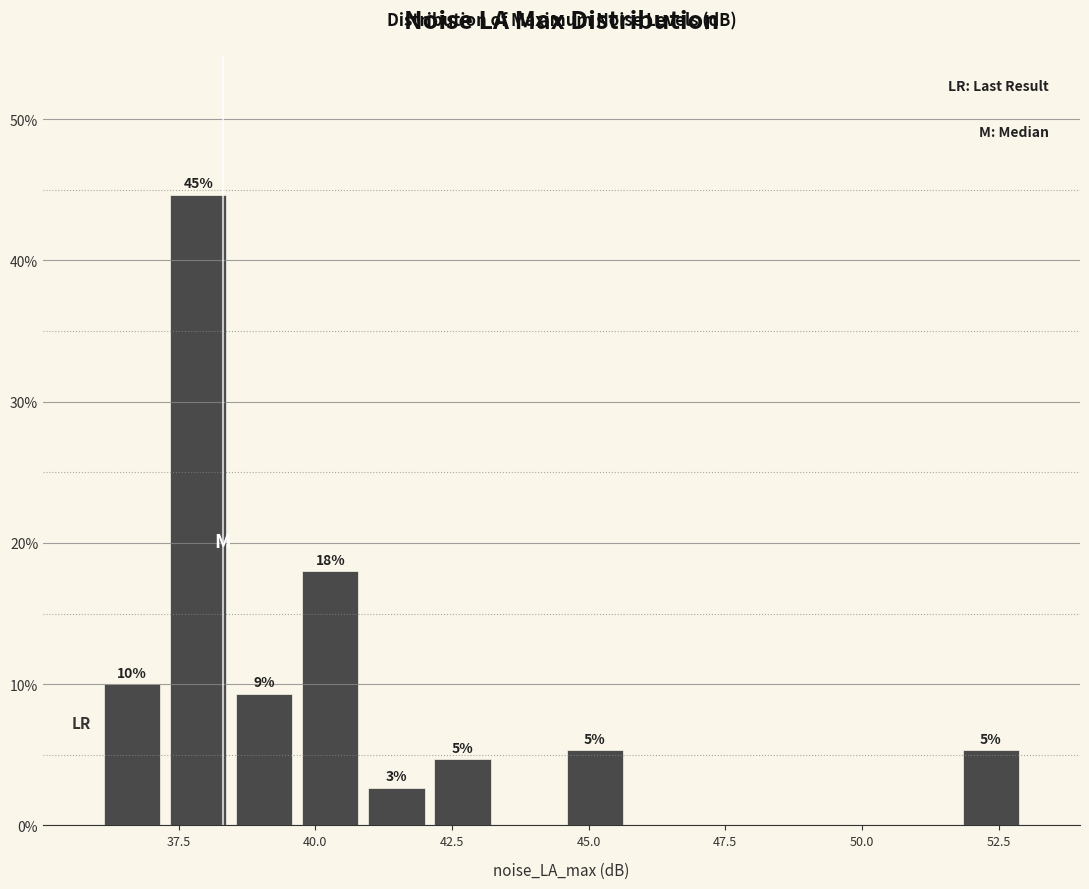

Read against the x-axis, roughly where is the centre of the tallest bar?

38.0